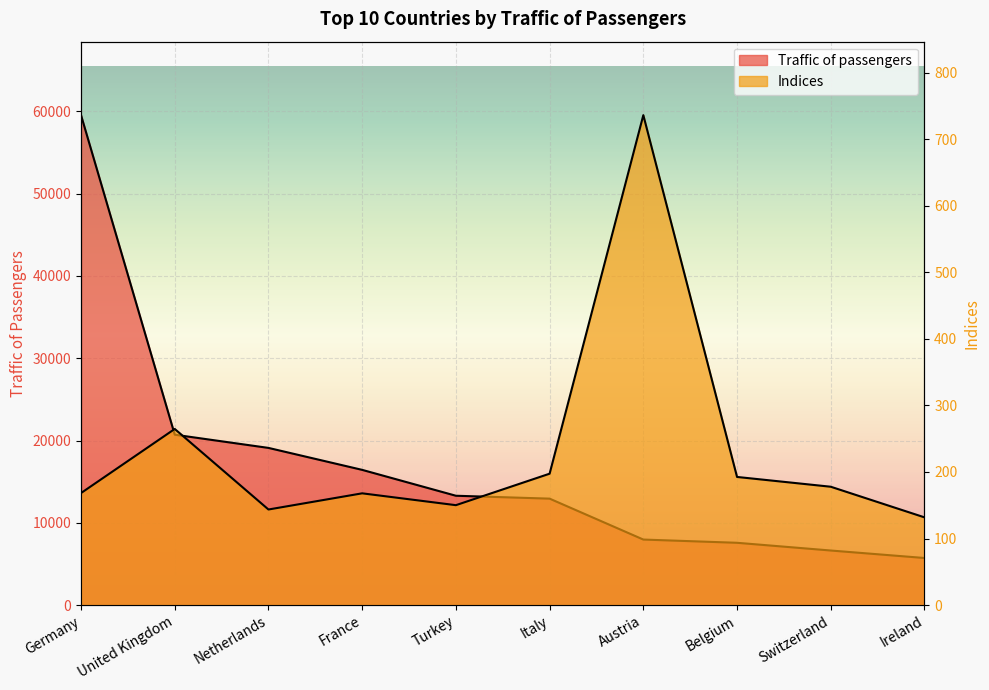

Reading left to right, transcribe all the data shown in this chart.

Traffic of passengers: 59537.0	20707.0	19101.0	16432.0	13288.0	12936.0	7964.0	7571.0	6632.0	5723.0
Indices: 168.3	264.6	143.6	167.9	150.1	197.4	736.0	192.5	177.8	131.8